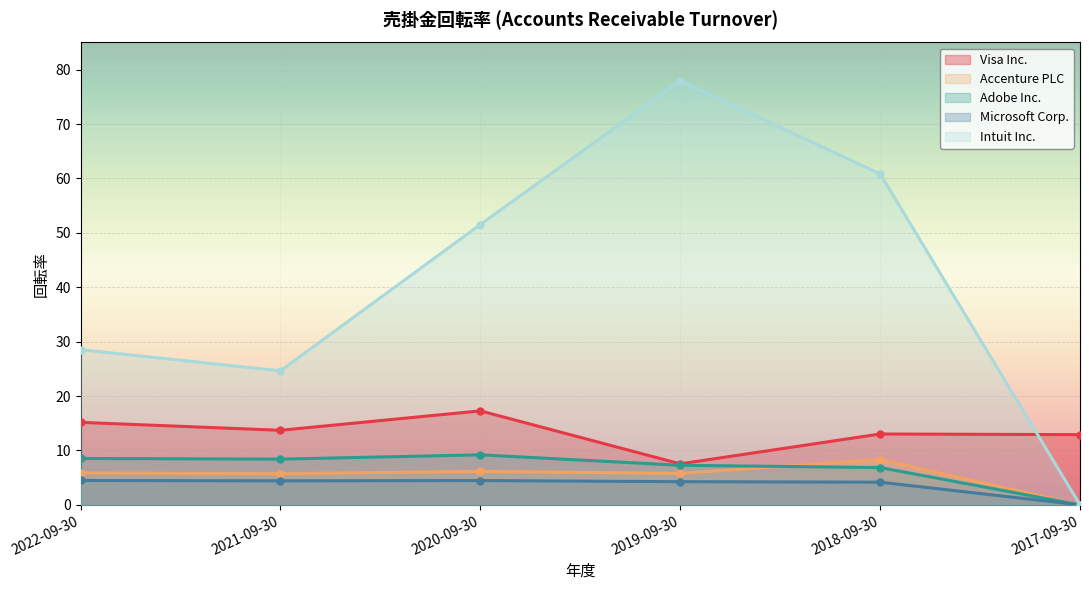

What is the difference between the highest and lowest values at 2019-09-30?

73.7